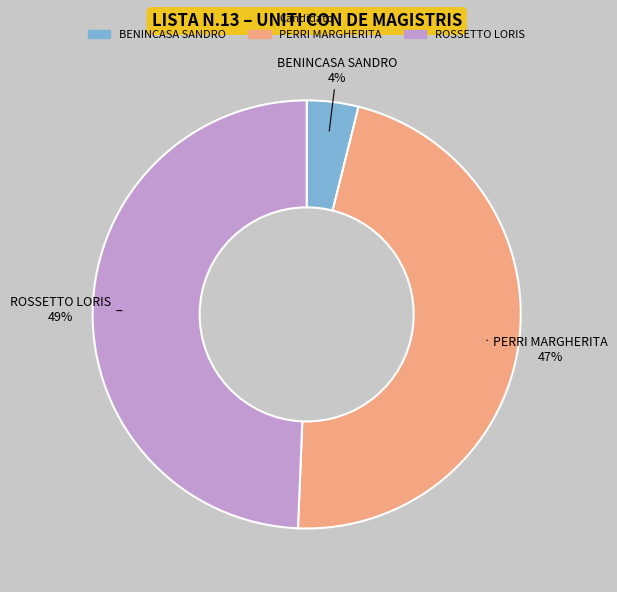

Do ROSSETTO LORIS and PERRI MARGHERITA together represent more than half of the pie?

Yes